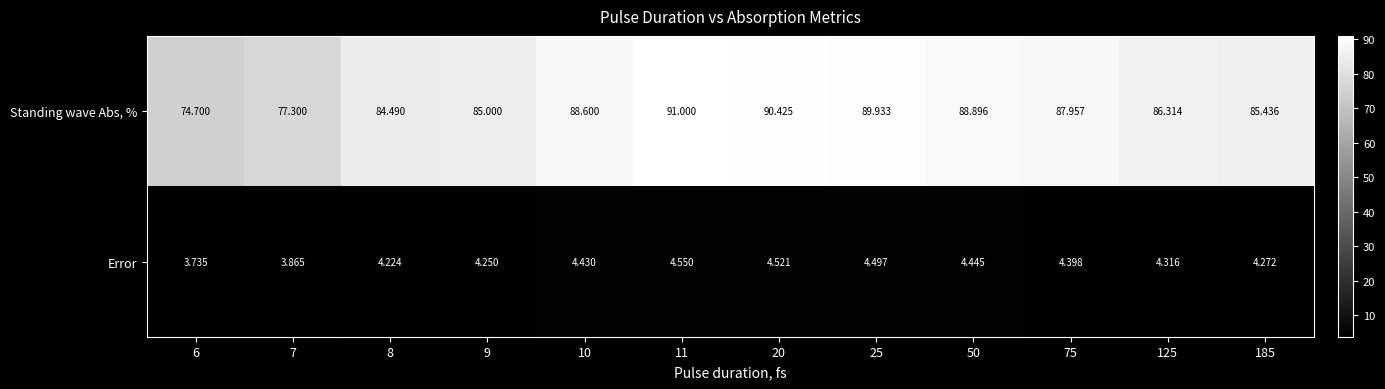

Which series has the largest total across all categories?

Standing wave Abs, %